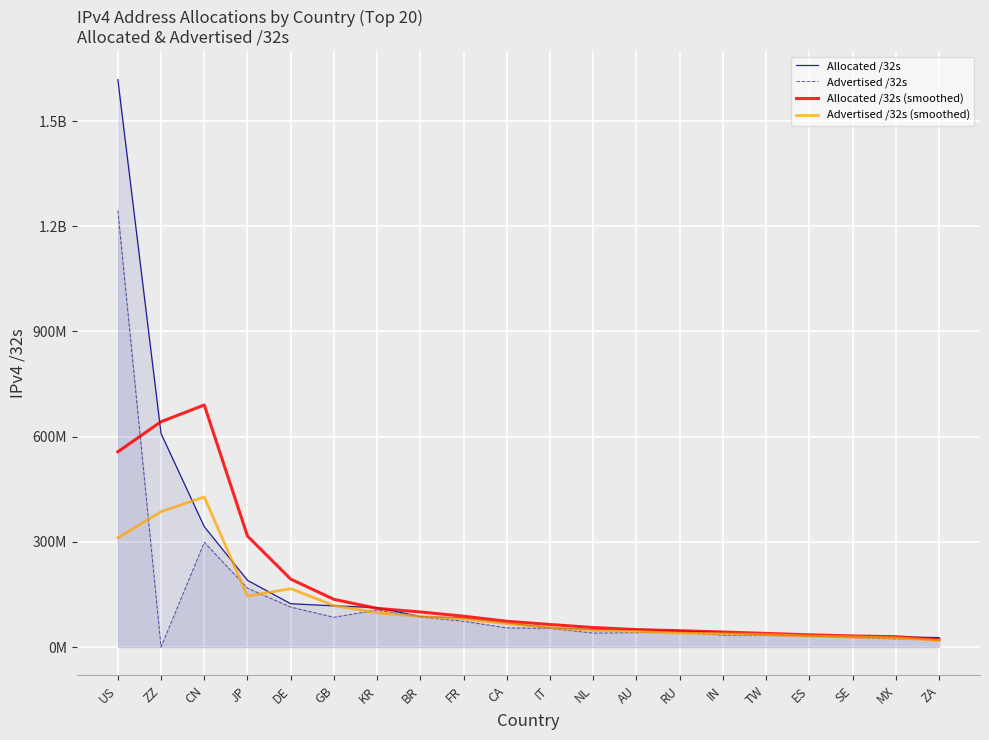

The Advertised /32s series shows 23364608 at MX. True or false?

True